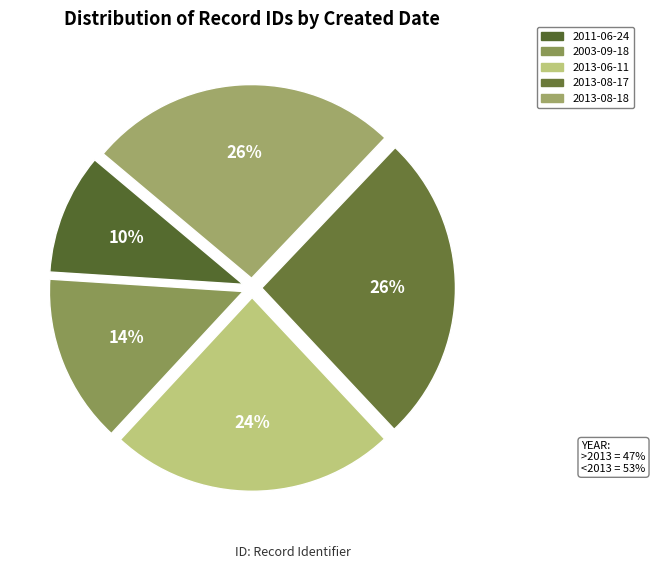

To the nearest percent, what percentage of the pie is 2011-06-24?

10%